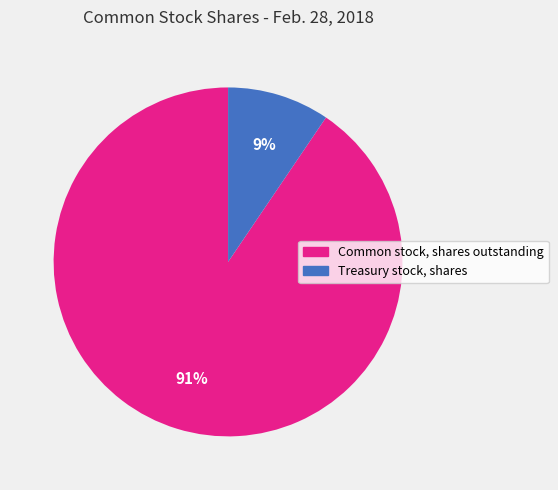

Which slice is the smallest?

Treasury stock, shares